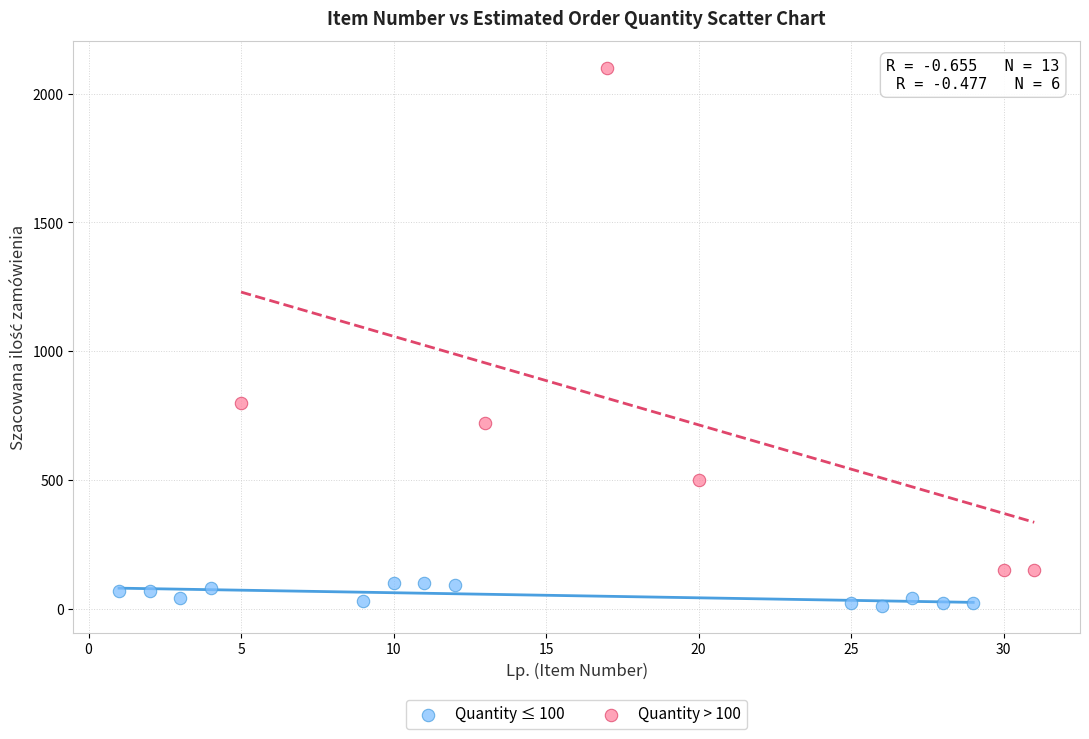

What are all the series names shown in the legend?

Quantity ≤ 100, Quantity > 100